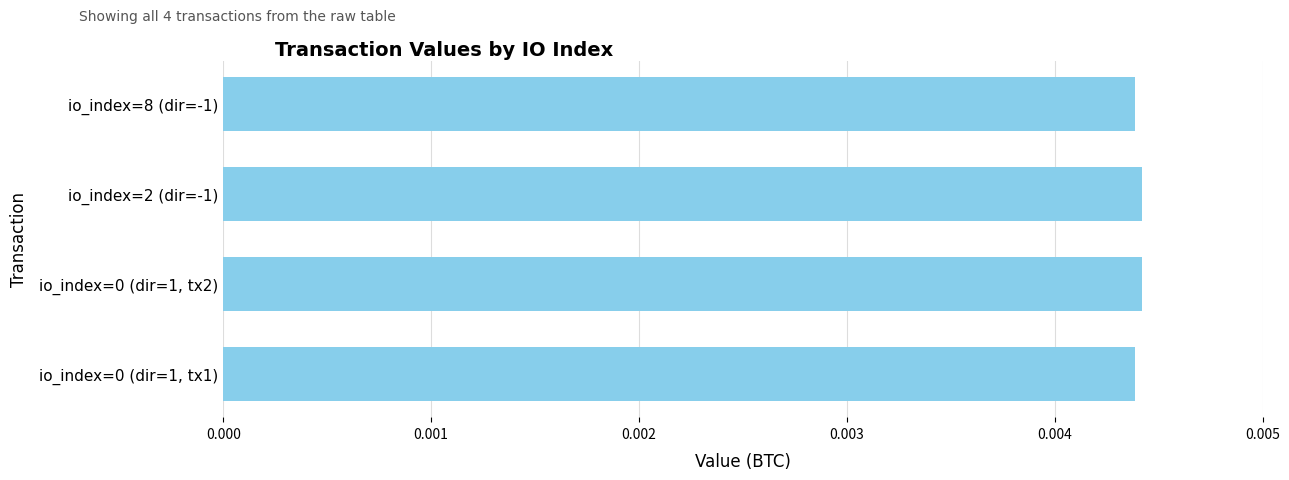

Count the values in the range 0 to 1.

4